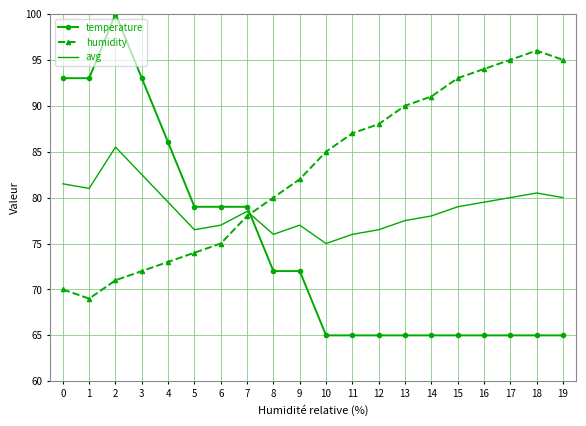

The value of temperature at 4 is 150.4. True or false?

False